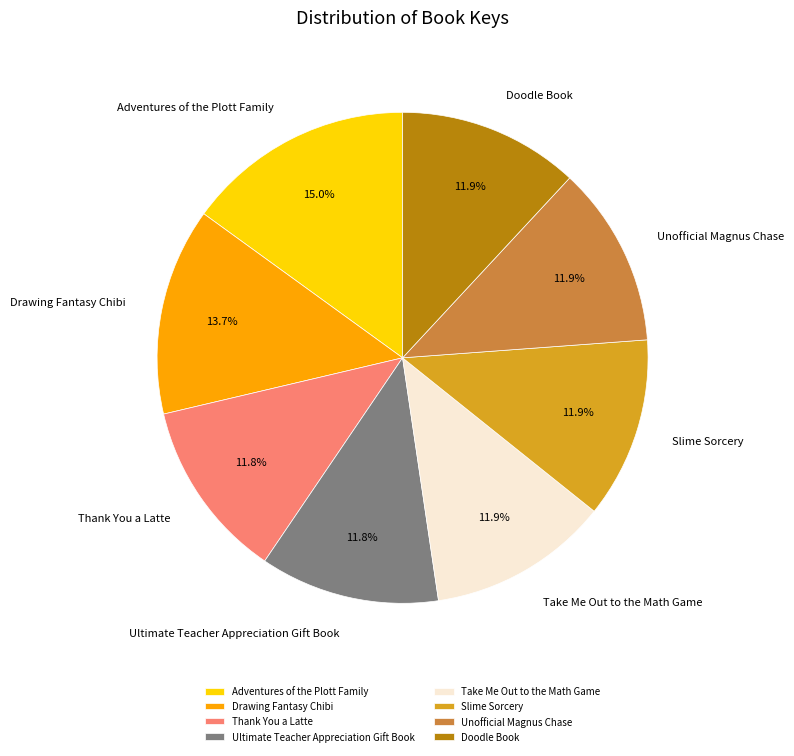

To the nearest percent, what is the combined percentage of Doodle Book and Take Me Out to the Math Game?

24%